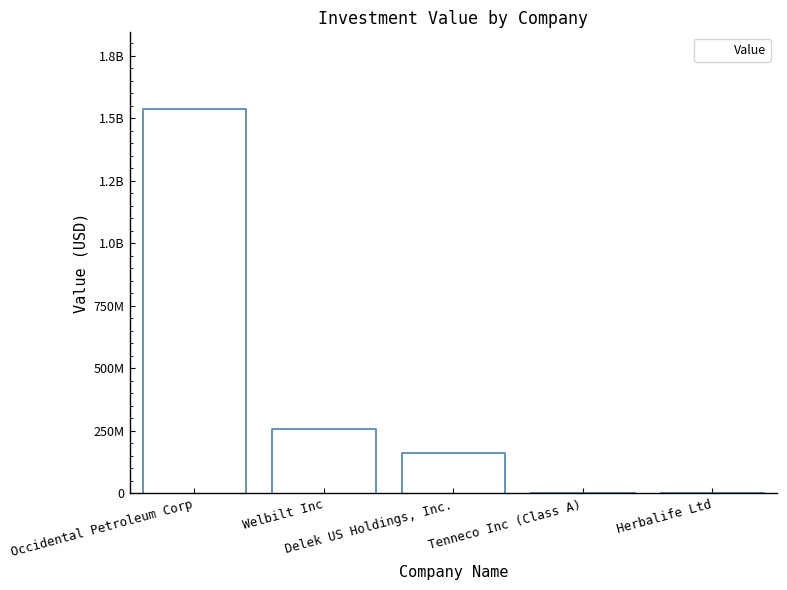

Reading left to right, transcribe all the data shown in this chart.

1536150000	258131000	161320000	0	0